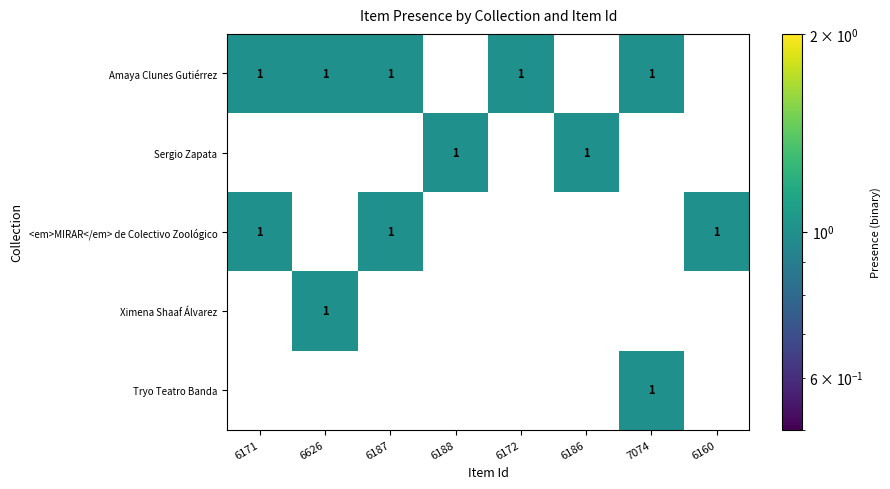

At how many categories does at least one series exceed 0?

8